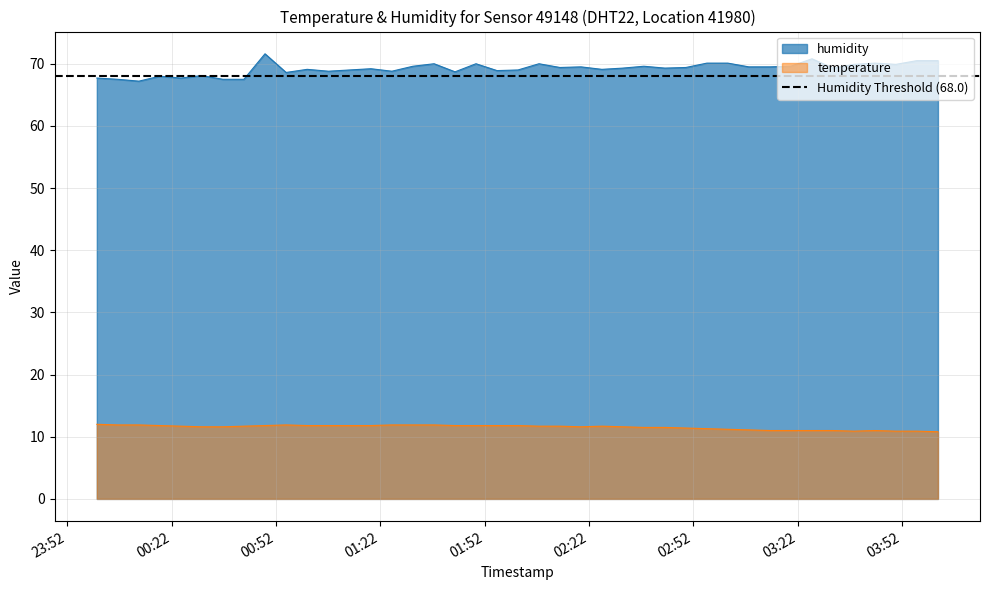

Reading left to right, list all the values displayed in this chart.

humidity: 67.7	67.5	67.2	68.0	67.7	68.1	67.5	67.5	71.6	68.6	69.1	68.8	69.2	68.8	69.6	70.0	68.7	70.0	68.9	69.0	70.0	69.4	69.5	69.1	69.3	69.6	69.3	69.4	70.1	70.1	69.5	69.5	69.6	70.8	69.3	69.9	70.1	69.9	70.5	70.5
temperature: 12.0	11.9	11.9	11.8	11.7	11.6	11.6	11.7	11.8	11.9	11.8	11.8	11.8	11.9	11.9	11.9	11.8	11.8	11.8	11.8	11.7	11.7	11.6	11.7	11.6	11.5	11.5	11.4	11.3	11.2	11.1	11.0	11.0	11.0	11.0	10.9	11.0	10.9	10.9	10.8